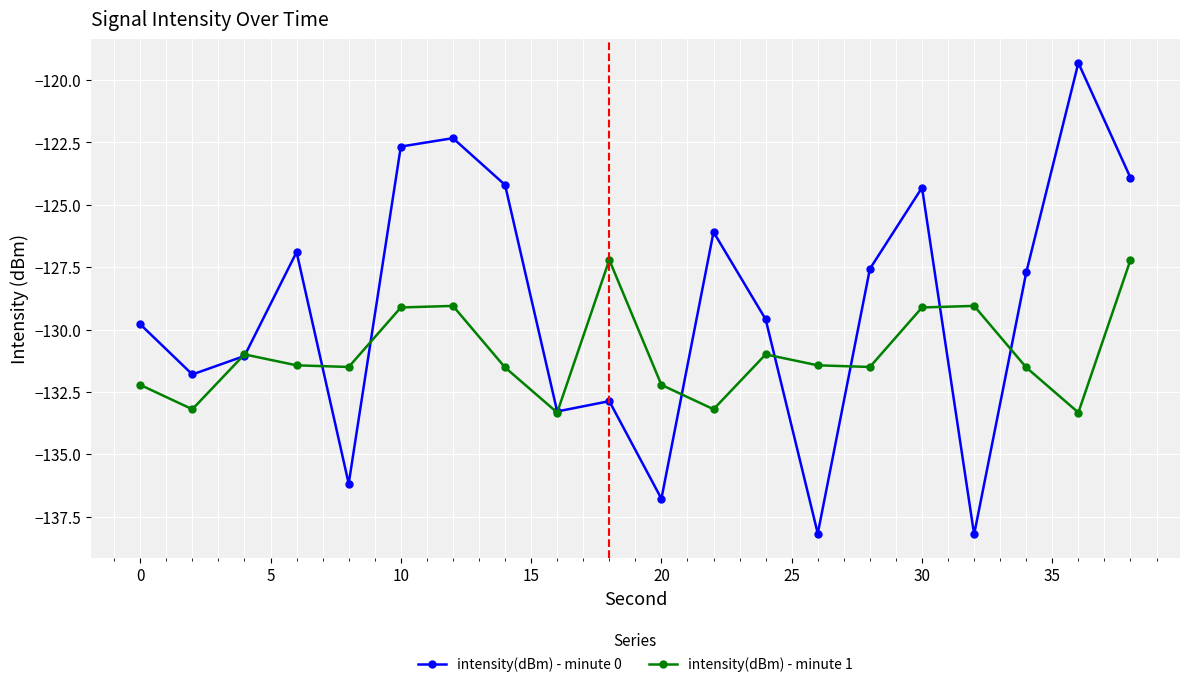

What is the greatest value displayed?

-119.3